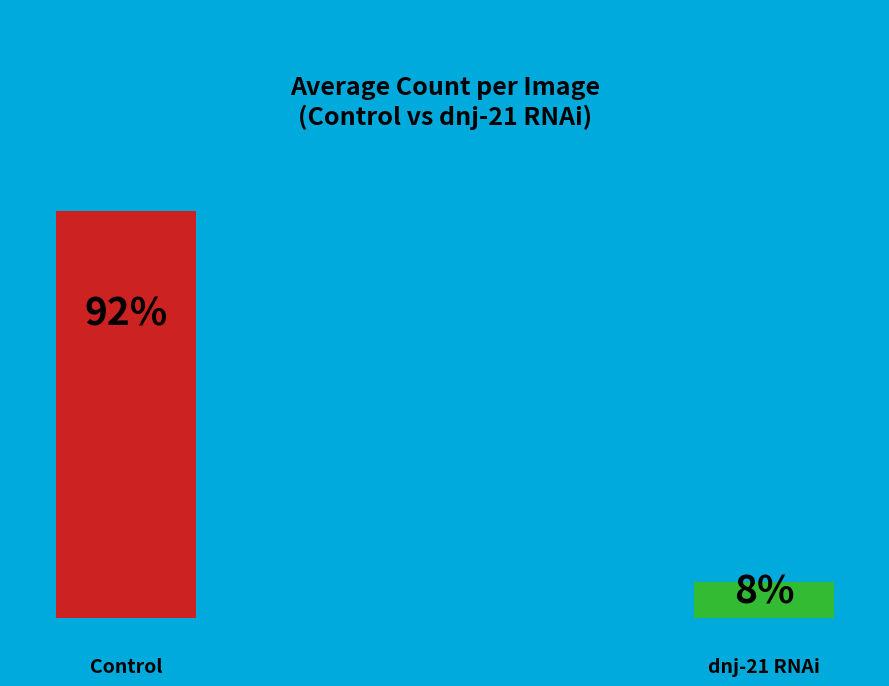

Is it true that dnj-21 RNAi is 8% of the pie?

True